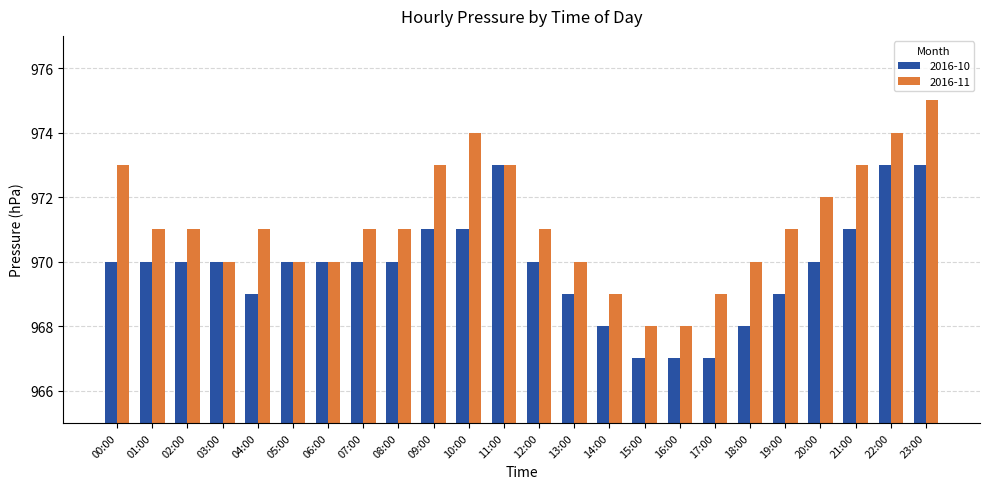

What is the minimum value shown in the chart?

967